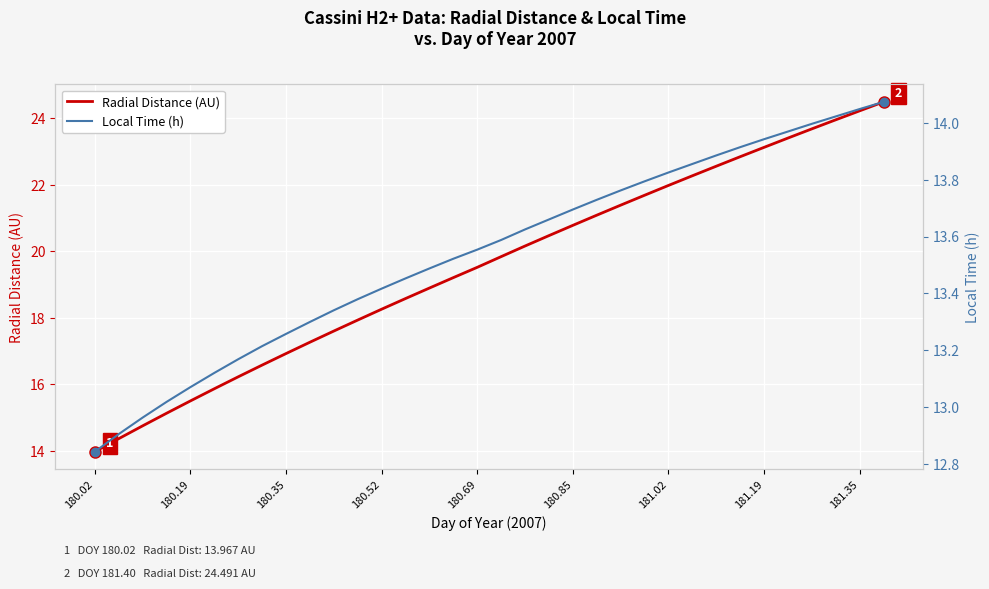

What is the value of the Radial Distance (AU) point at the 18th from the left?

19.8